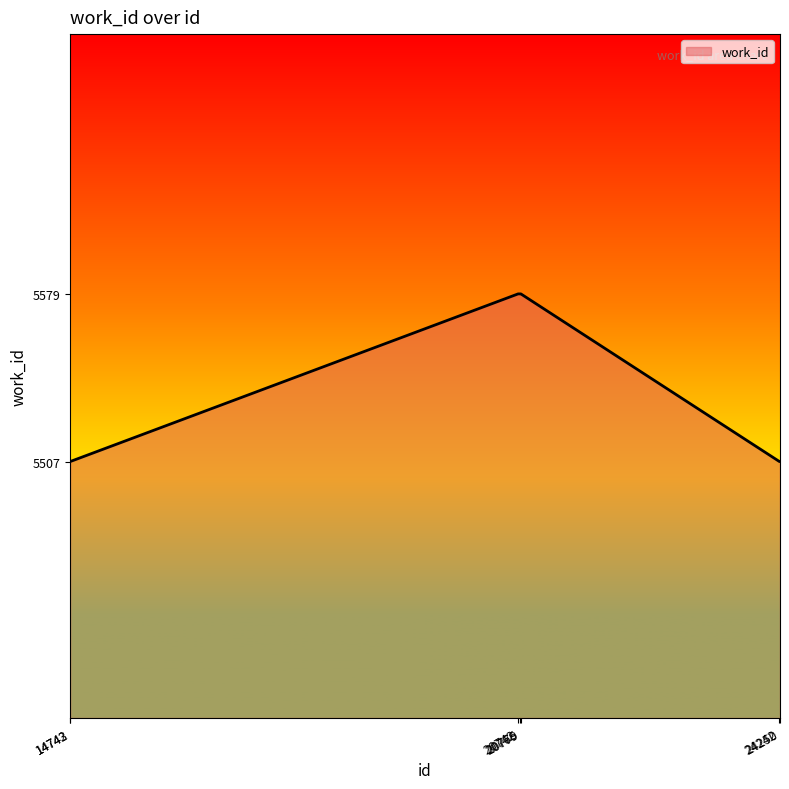

What is the maximum value shown in the chart?

5579